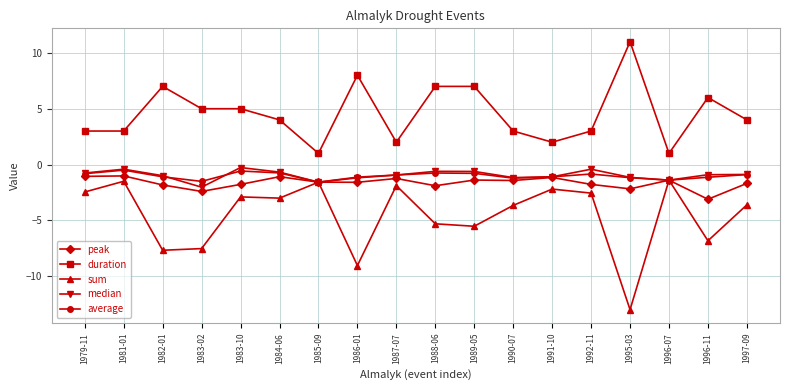

In sum, how many points are higher than both neighbors (excluding endpoints)?

6